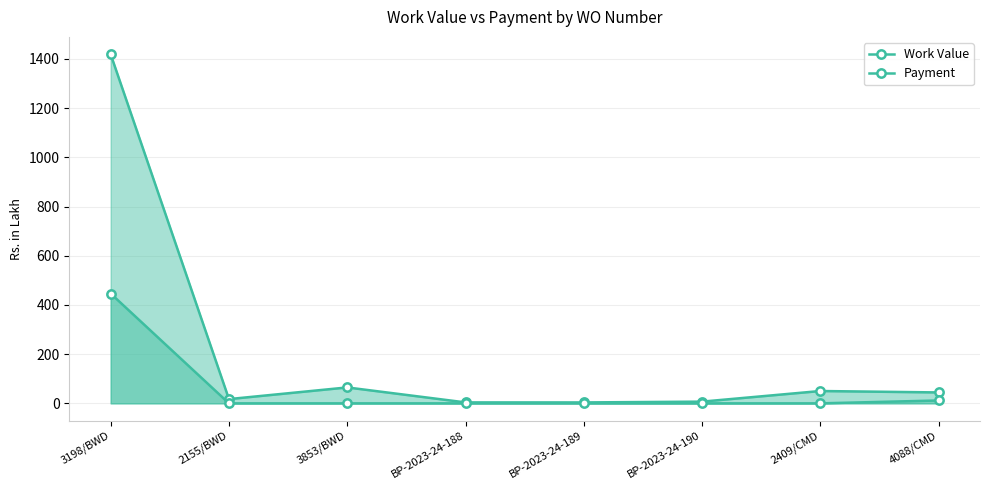

What is the label of the 5th point from the right?

BP-2023-24-188